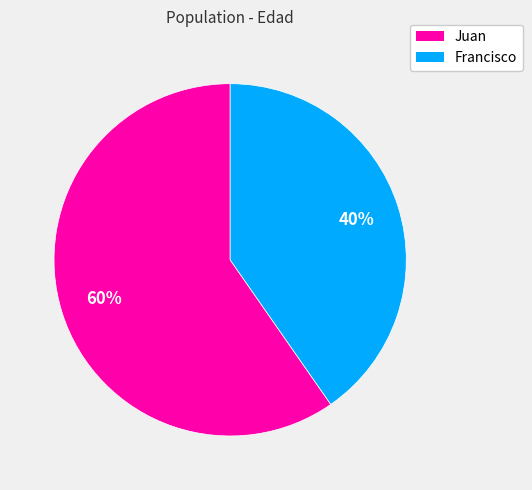

What percentage is the Francisco slice, to the nearest percent?

40%